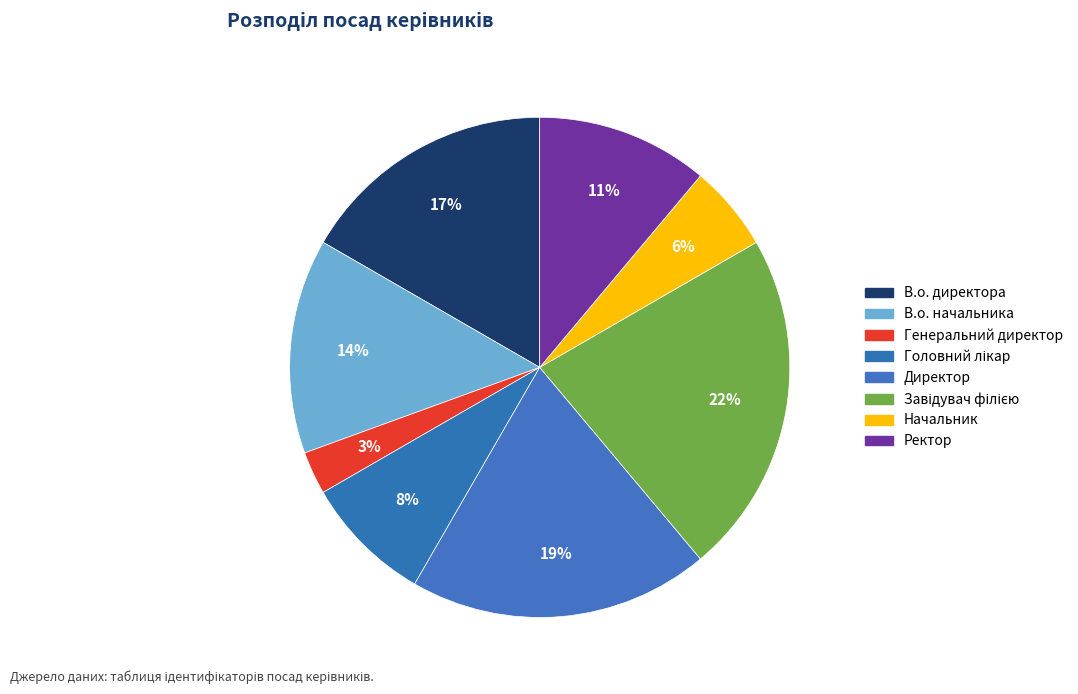

Is Начальник the majority of the pie?

No